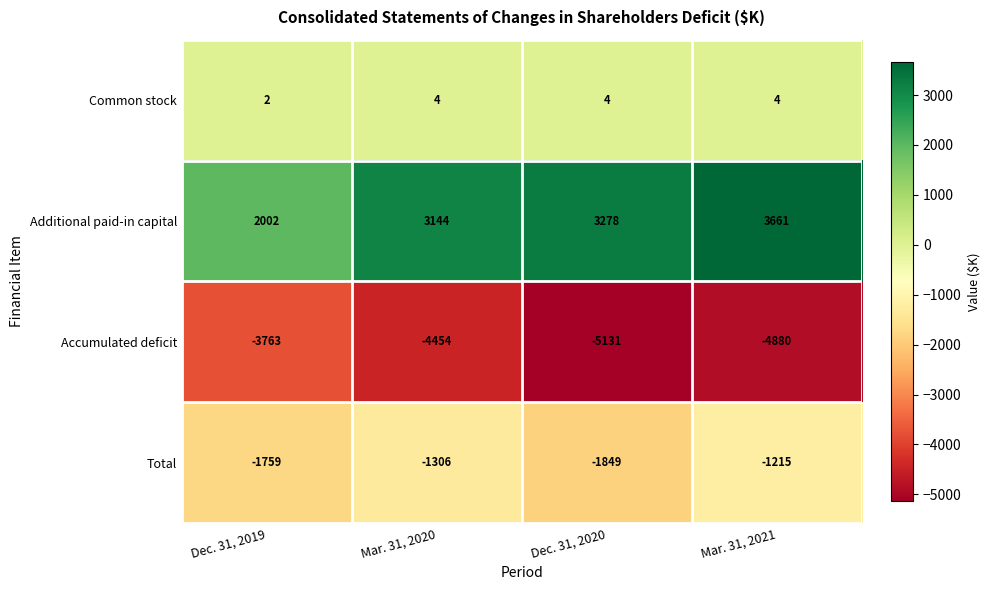

What is the smallest value displayed?

-5131